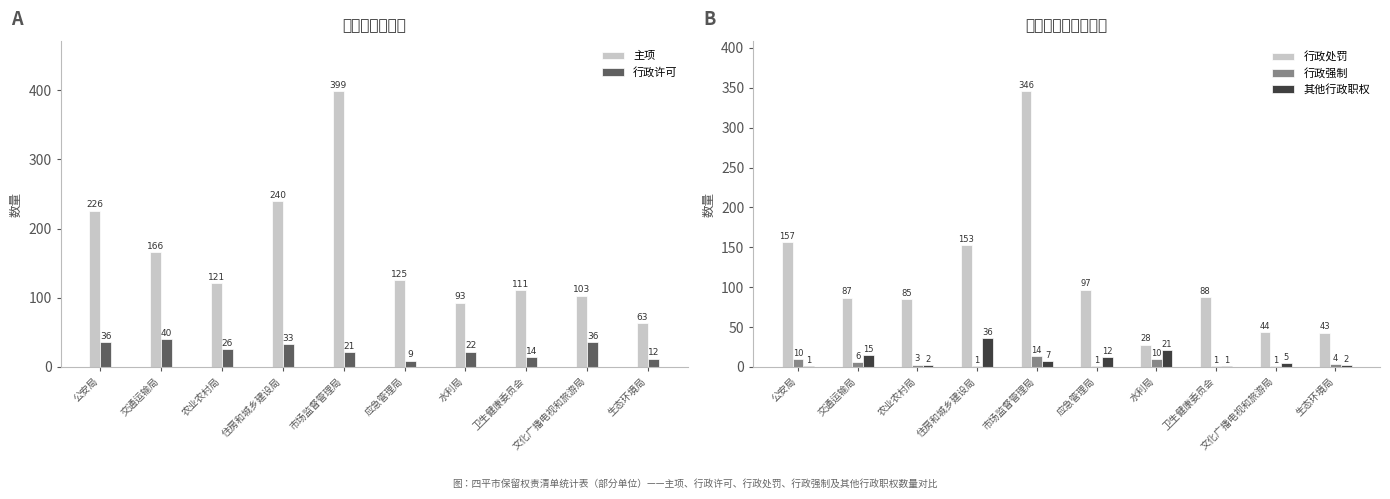

How many categories are shown in the chart?

10